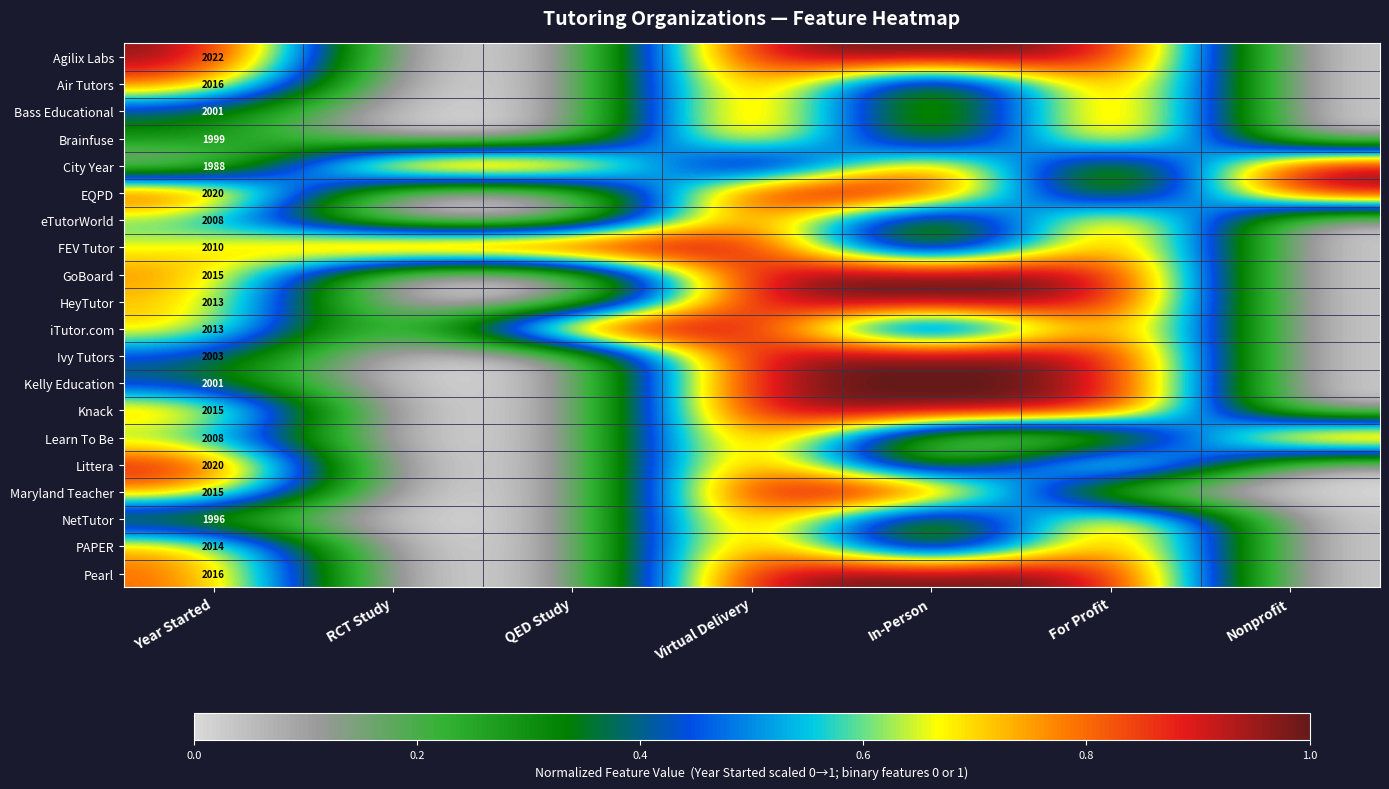

The EQPD series shows 2847 at Year Started. True or false?

False